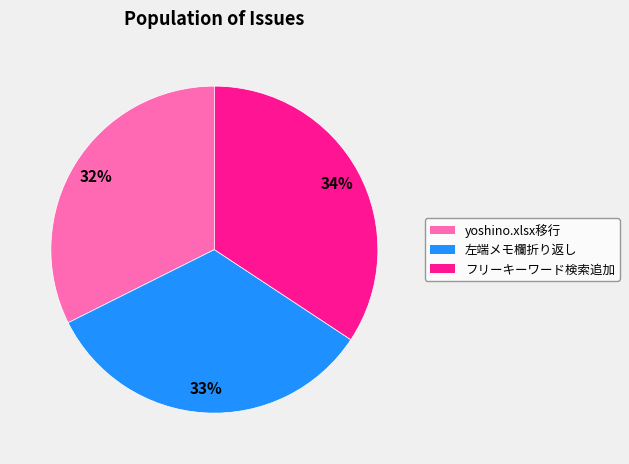

Does any single category account for the majority?

No